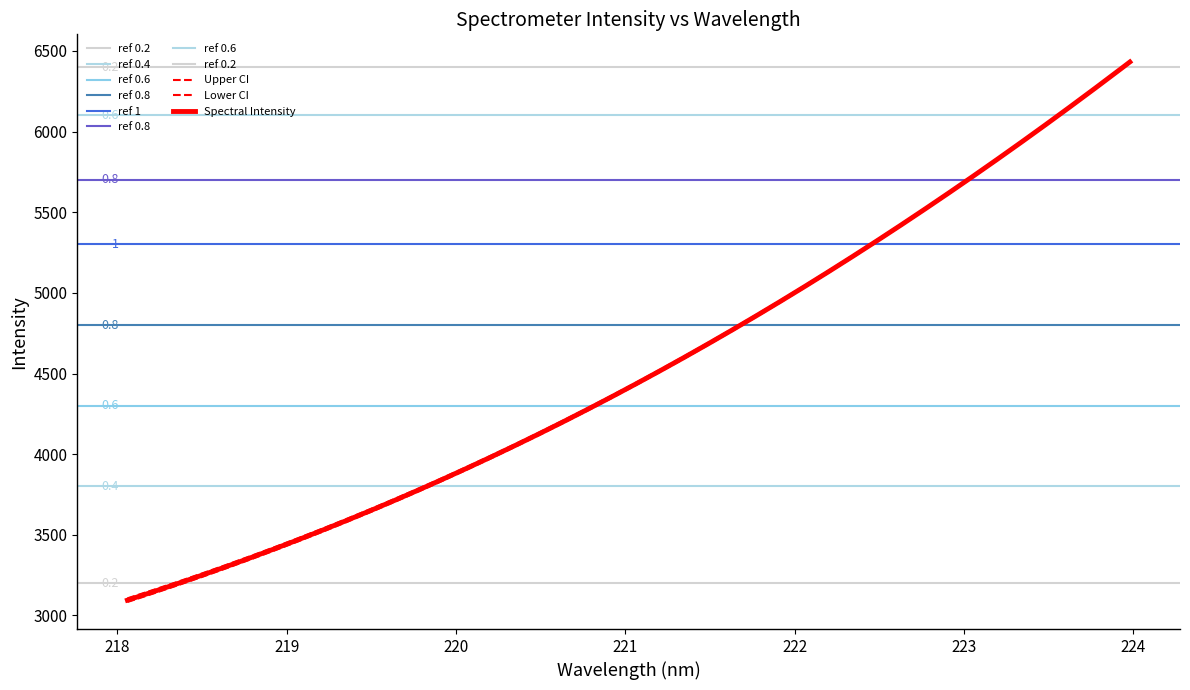

Is it true that the value at 0 is 3095.1?

True